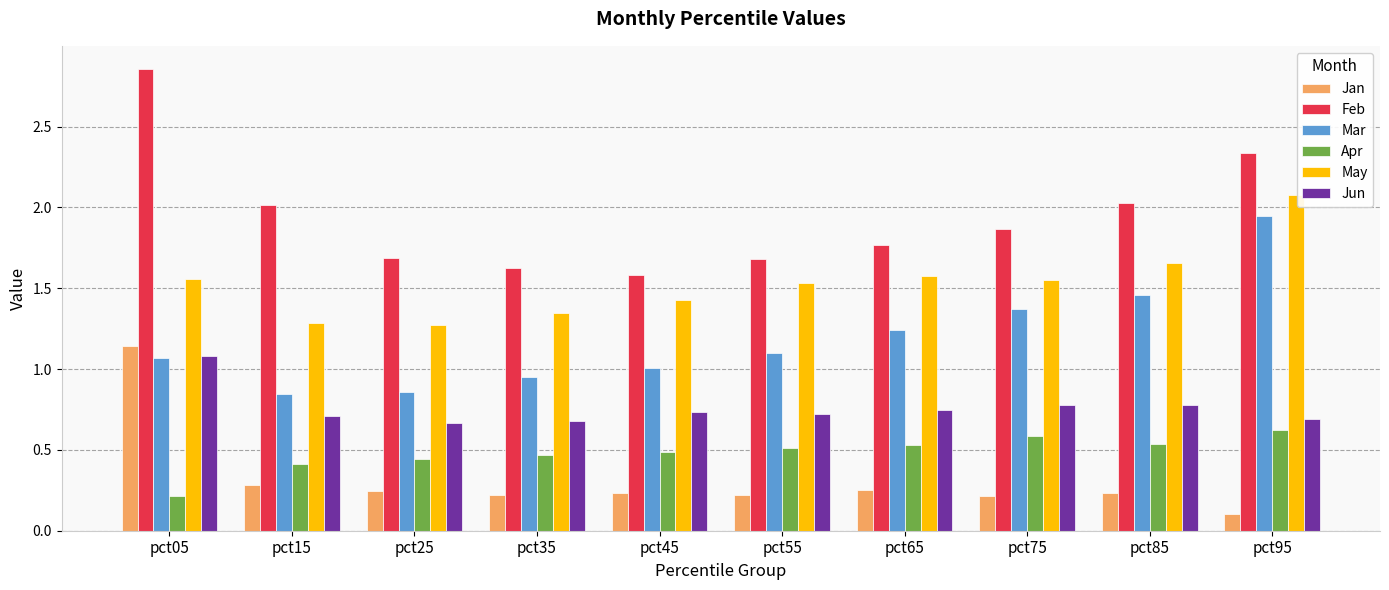

The value of Jun at pct15 is 0.5. True or false?

False